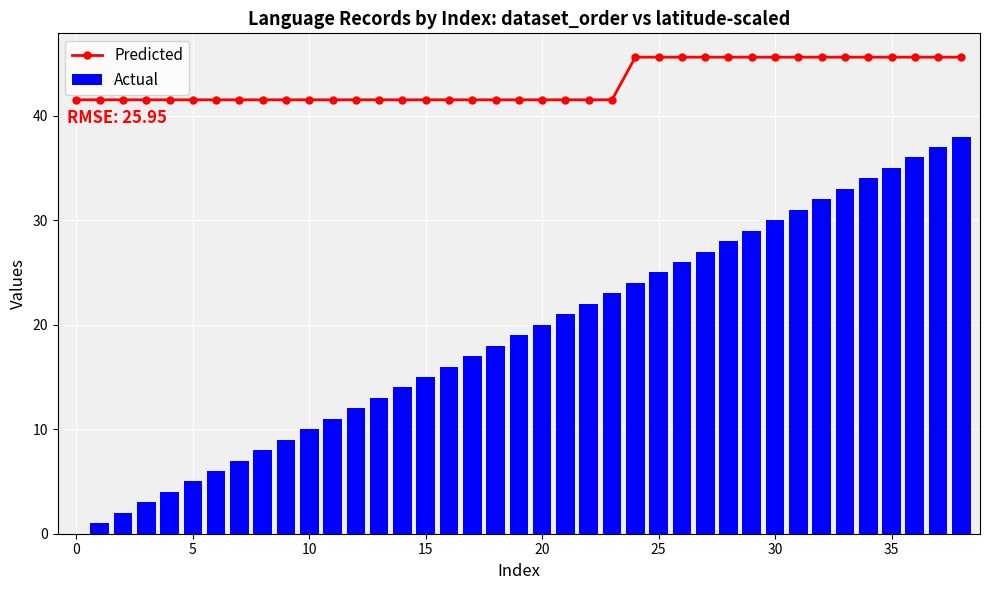

What is the sum of all Predicted values?

1680.5